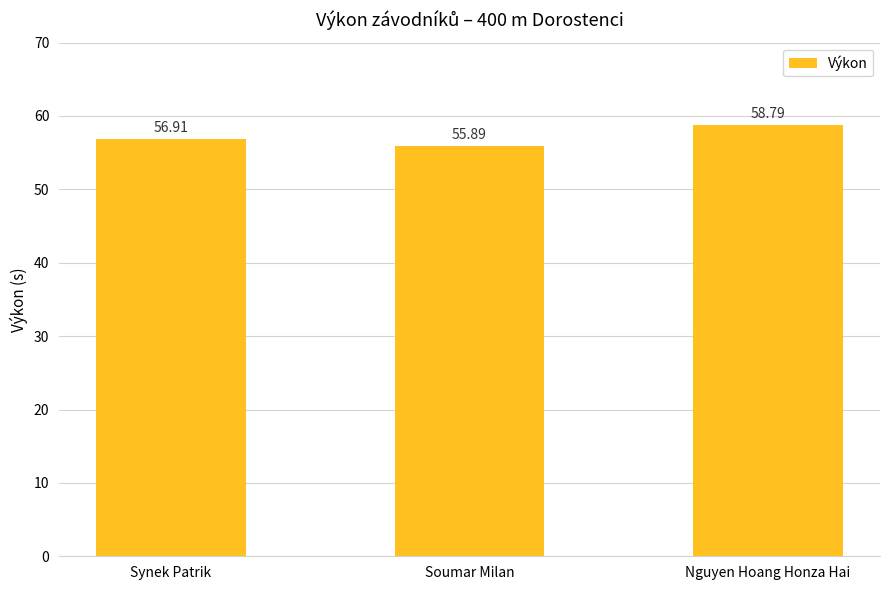

What is the greatest value displayed?

58.8